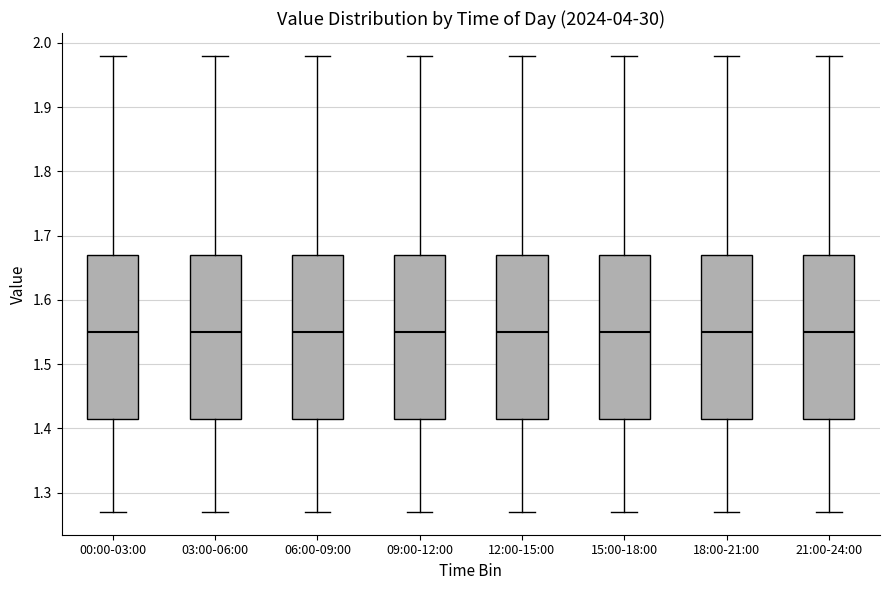

Reading left to right, transcribe this box plot: for each box, give where its median line is, the range the box spans, and where its two whiskers end, as read against the y-axis. The values are not printed on the chart, so give them approximately, as read against the axis.

00:00-03:00: median 1.55, box 1.42 to 1.67, whiskers 1.27 to 1.98
03:00-06:00: median 1.55, box 1.42 to 1.67, whiskers 1.27 to 1.98
06:00-09:00: median 1.55, box 1.42 to 1.67, whiskers 1.27 to 1.98
09:00-12:00: median 1.55, box 1.42 to 1.67, whiskers 1.27 to 1.98
12:00-15:00: median 1.55, box 1.42 to 1.67, whiskers 1.27 to 1.98
15:00-18:00: median 1.55, box 1.42 to 1.67, whiskers 1.27 to 1.98
18:00-21:00: median 1.55, box 1.42 to 1.67, whiskers 1.27 to 1.98
21:00-24:00: median 1.55, box 1.42 to 1.67, whiskers 1.27 to 1.98